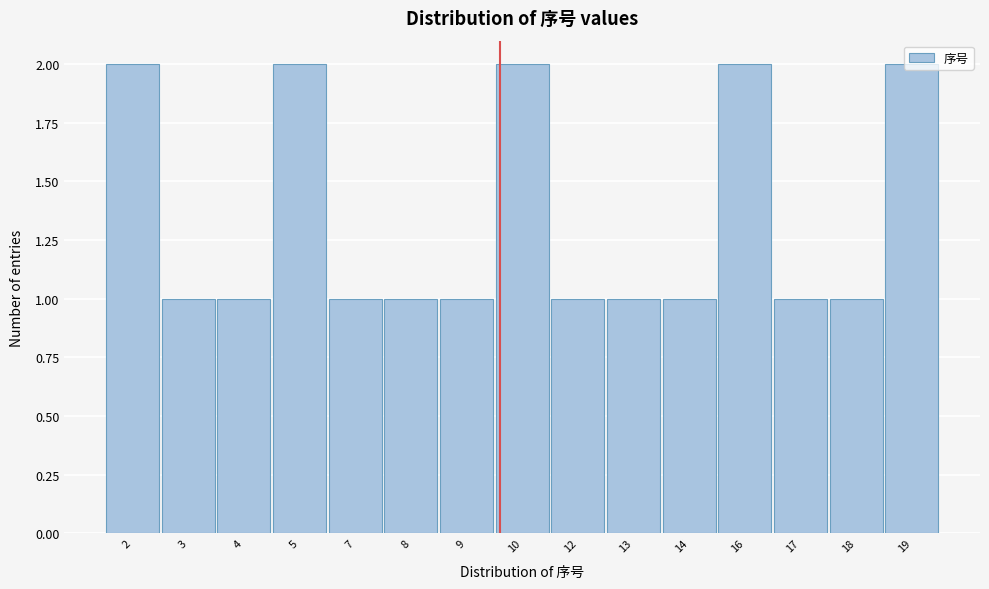

Approximately how many times larger is the value at 3 compared to 5?

0.5